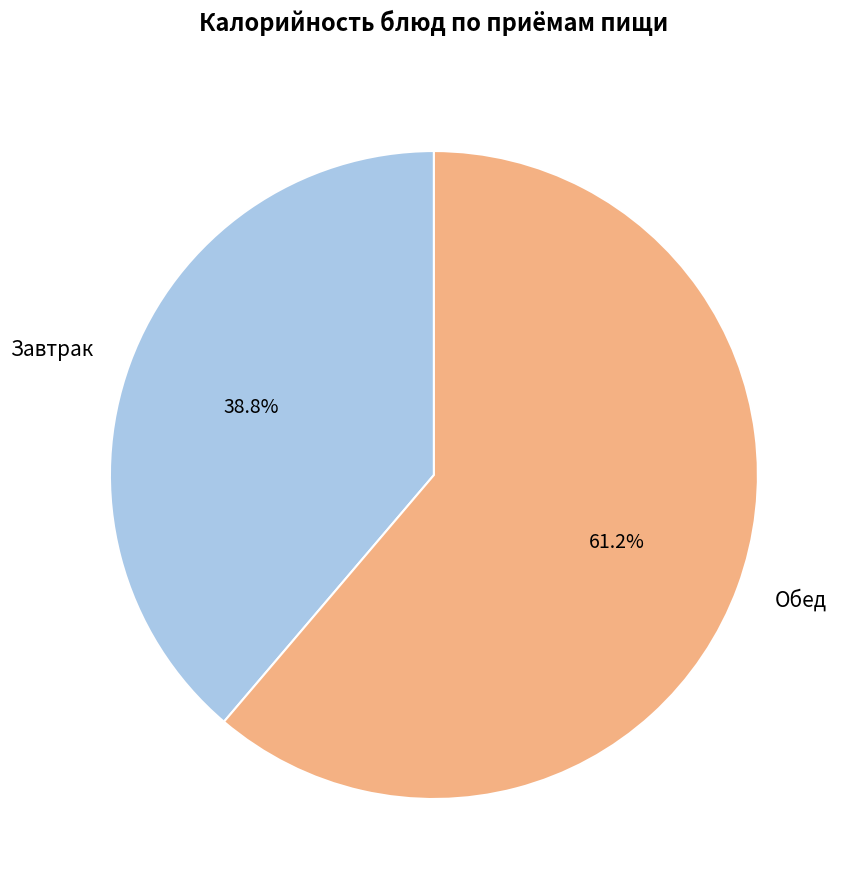

What is the majority slice?

Обед